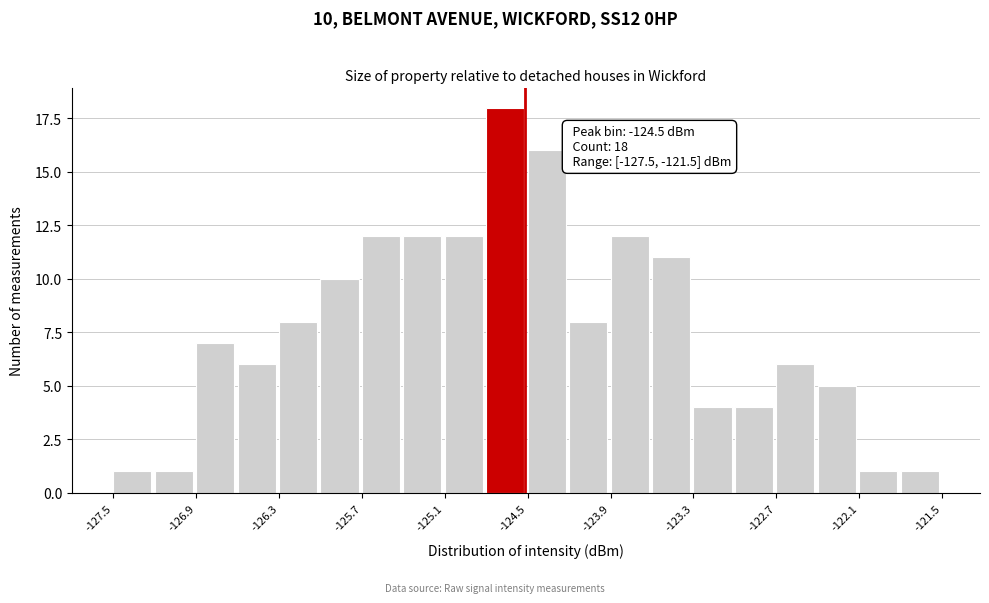

Around what value on the x-axis is the tallest bar? Give the approximate position of its centre, as read against the axis.

-124.6